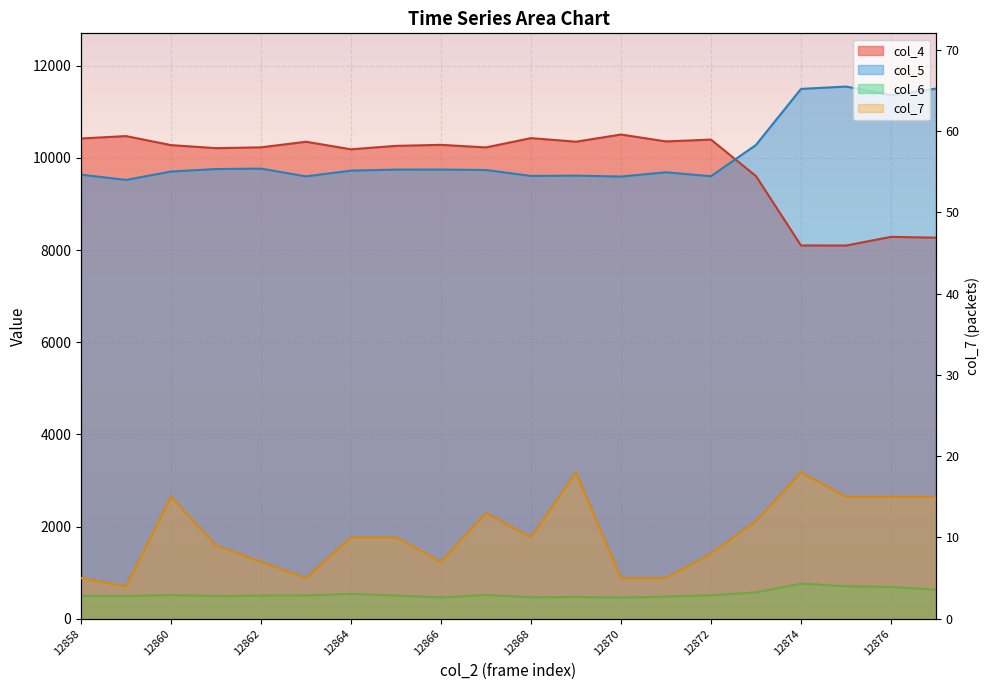

True or false: col_4 and col_7 cross at least once.

False